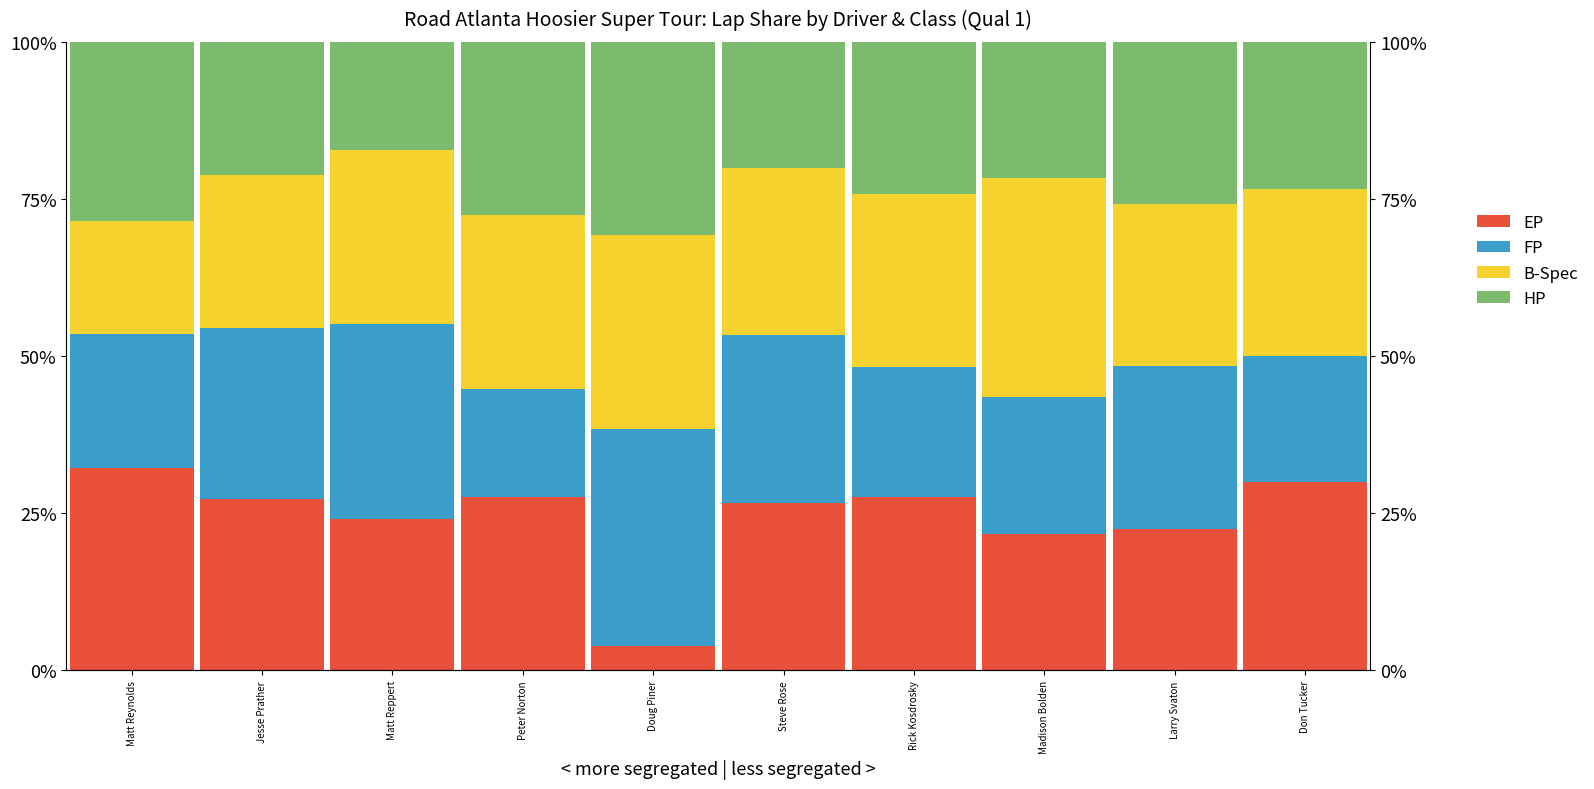

Reading right to left, extract all data points from this chart.

EP: 30.0	22.6	21.7	27.6	26.7	3.8	27.6	24.1	27.3	32.1
FP: 20.0	25.8	21.7	20.7	26.7	34.6	17.2	31.0	27.3	21.4
B-Spec: 26.7	25.8	34.8	27.6	26.7	30.8	27.6	27.6	24.2	17.9
HP: 23.3	25.8	21.7	24.1	20.0	30.8	27.6	17.2	21.2	28.6